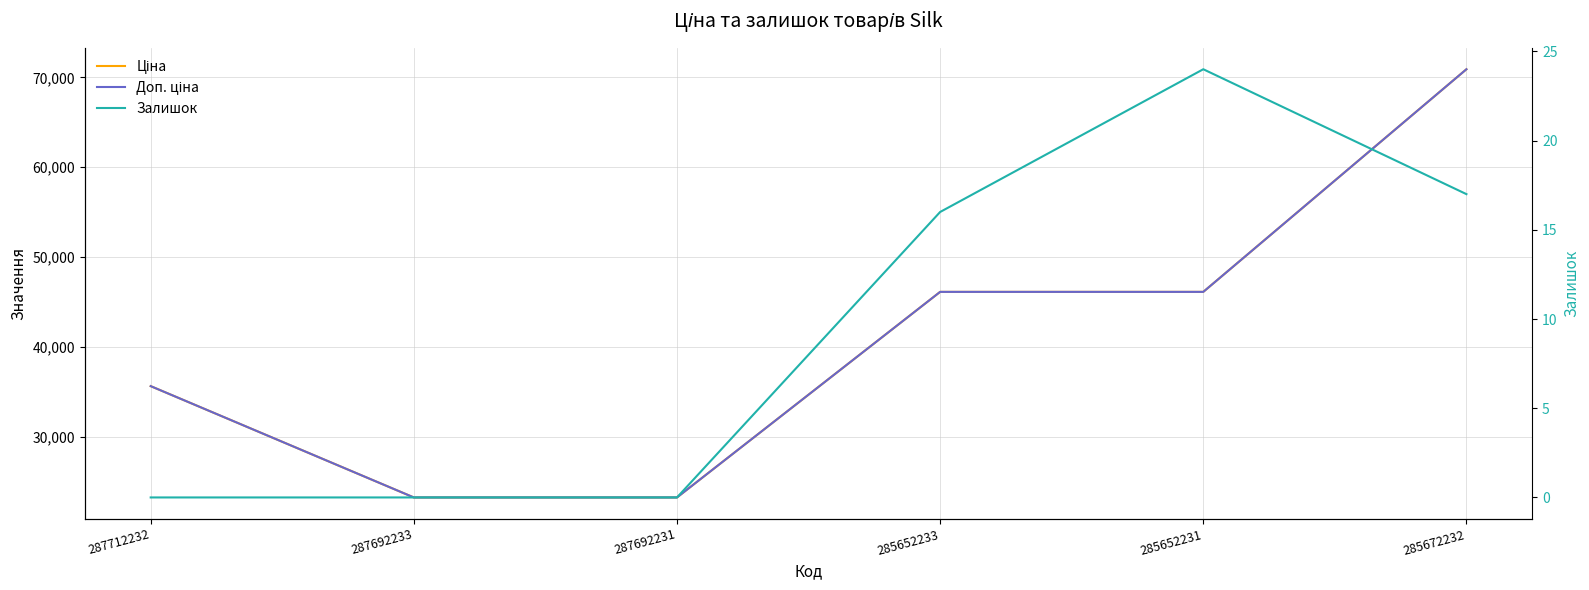

The Залишок series shows 30.5 at 285672232. True or false?

False